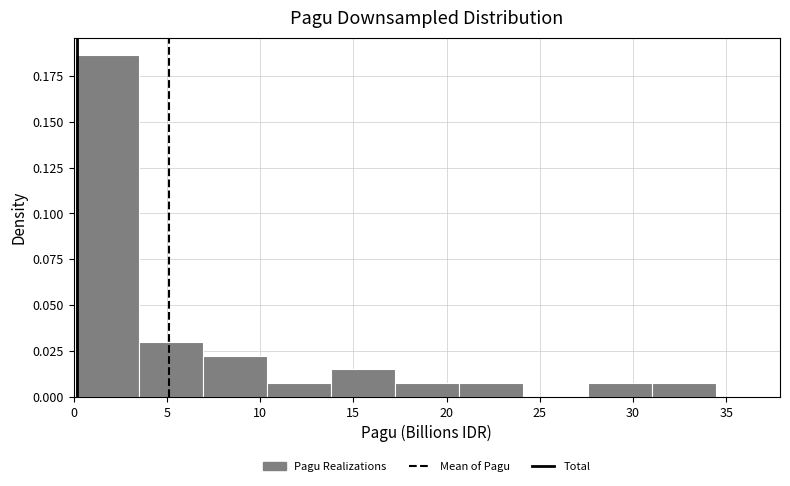

What is the height of the bar covering 27.5 to 31.0 on the x-axis? Neither the bar edges nor the heights are printed on the chart, so give them approximately, as read against the axes.

0.005